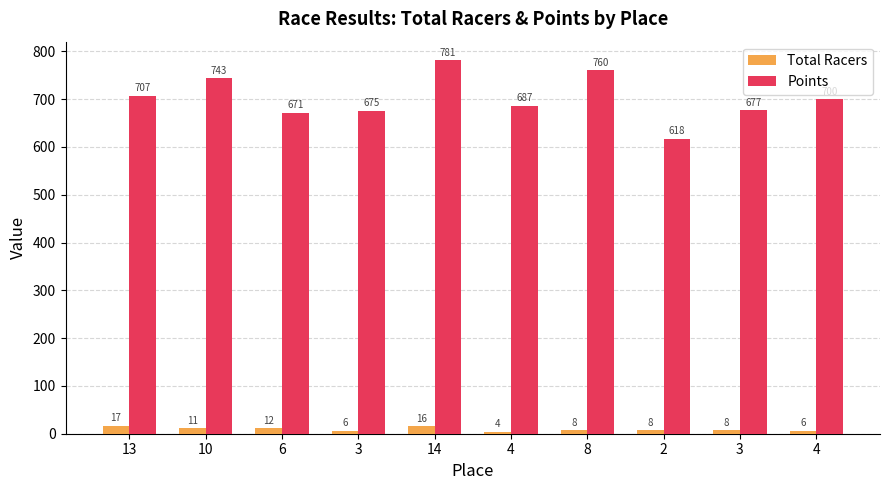

At which category is the sum across all series the highest?

14